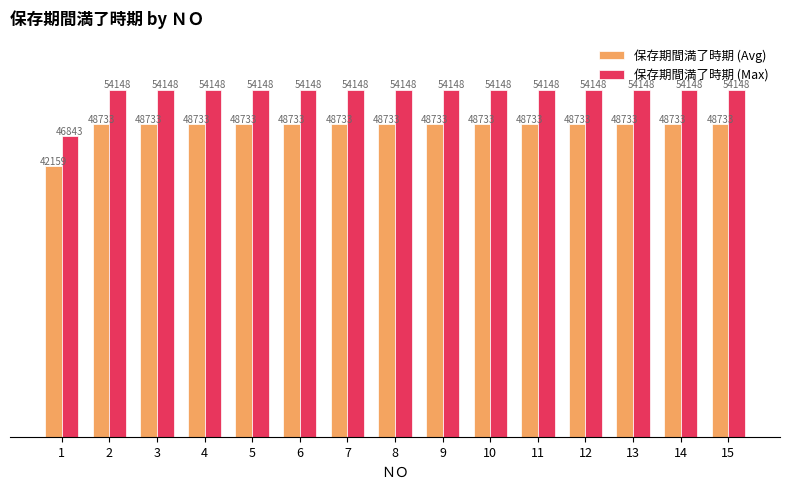

How many values in the 保存期間満了時期 (Avg) series exceed 48733?

14